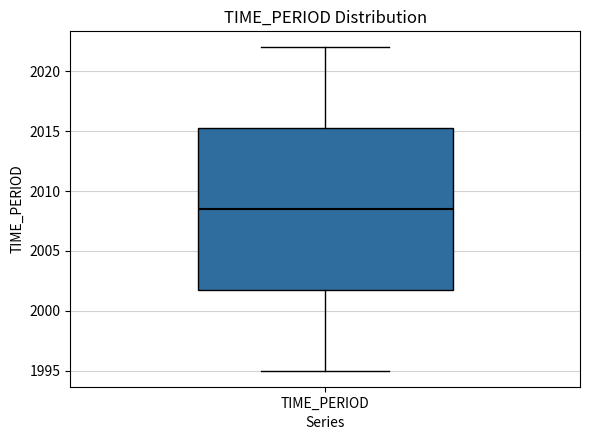

Read this box plot against the y-axis: the position of the median line, the range covered by the box, and the ends of both whiskers. The values are not printed on the chart, so give them approximately, as read against the axis.

median 2008.5, box 2002.0 to 2015.5, whiskers 1995.0 to 2022.0